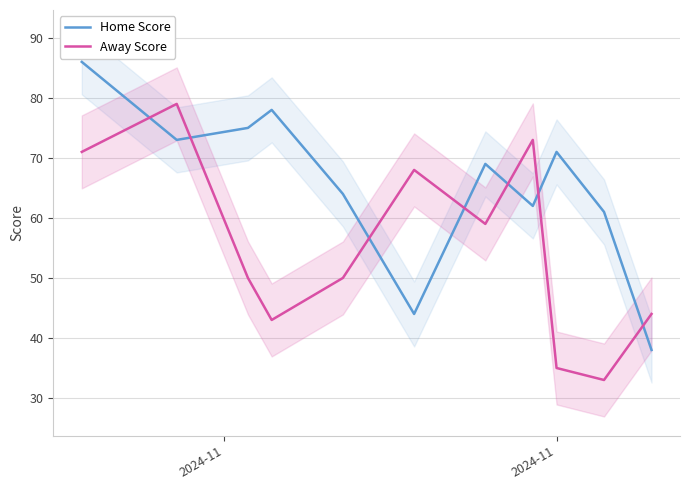

Which series ends up on top after the final intersection of Home Score and Away Score?

Away Score